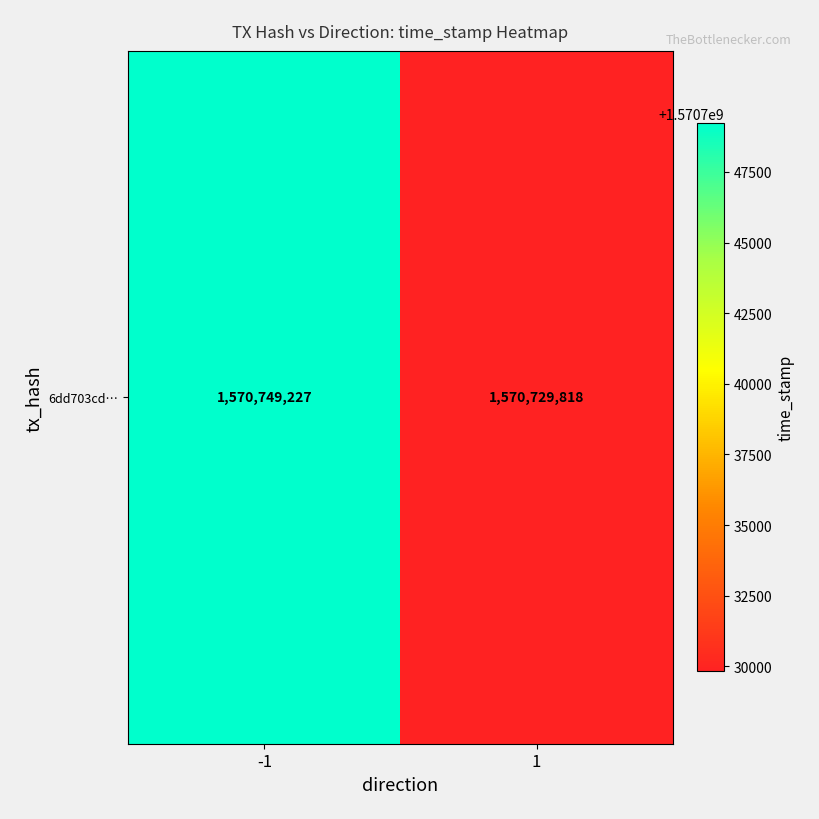

The chart shows a value of 2182060615 at -1. True or false?

False